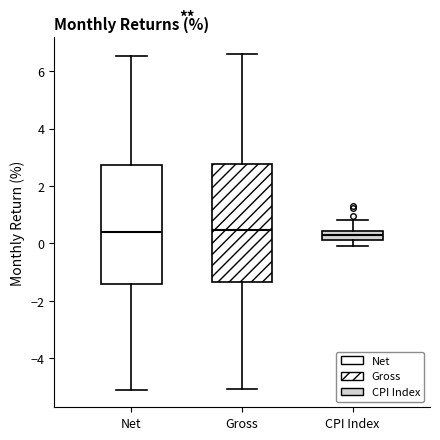

Where does the lower whisker of the box for Net end on the y-axis? The values are not printed on the chart, so give them approximately, as read against the axis.

-5.2